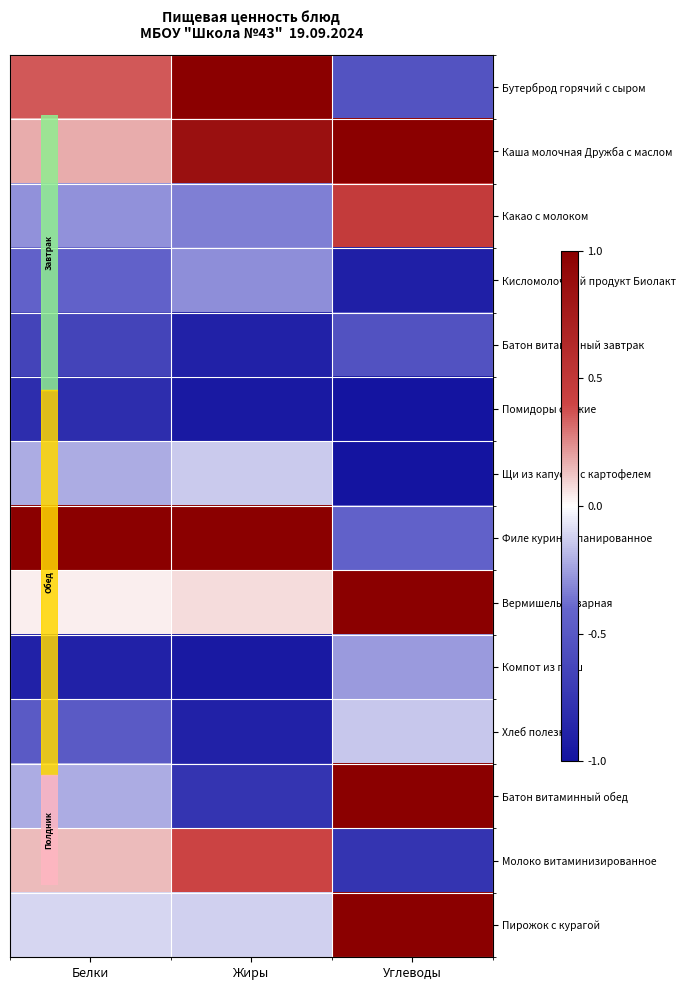

Rank the series at Белки from lowest to highest value.

Компот из груш, Помидоры свежие, Батон витаминный завтрак, Хлеб полезный, Кисломолочный продукт Биолакт, Какао с молоком, Щи из капусты с картофелем, Батон витаминный обед, Пирожок с курагой, Вермишель отварная, Молоко витаминизированное, Каша молочная Дружба с маслом, Бутерброд горячий с сыром, Филе куриное панированное